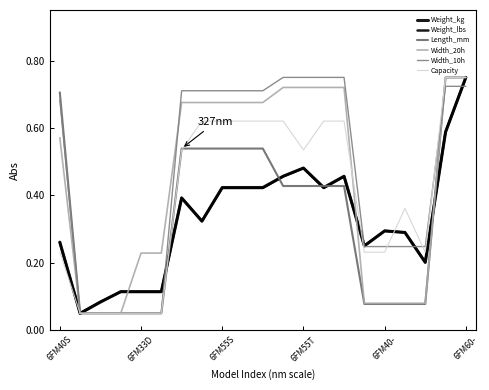

At which label is Length_mm closest to 0?

6FM33D